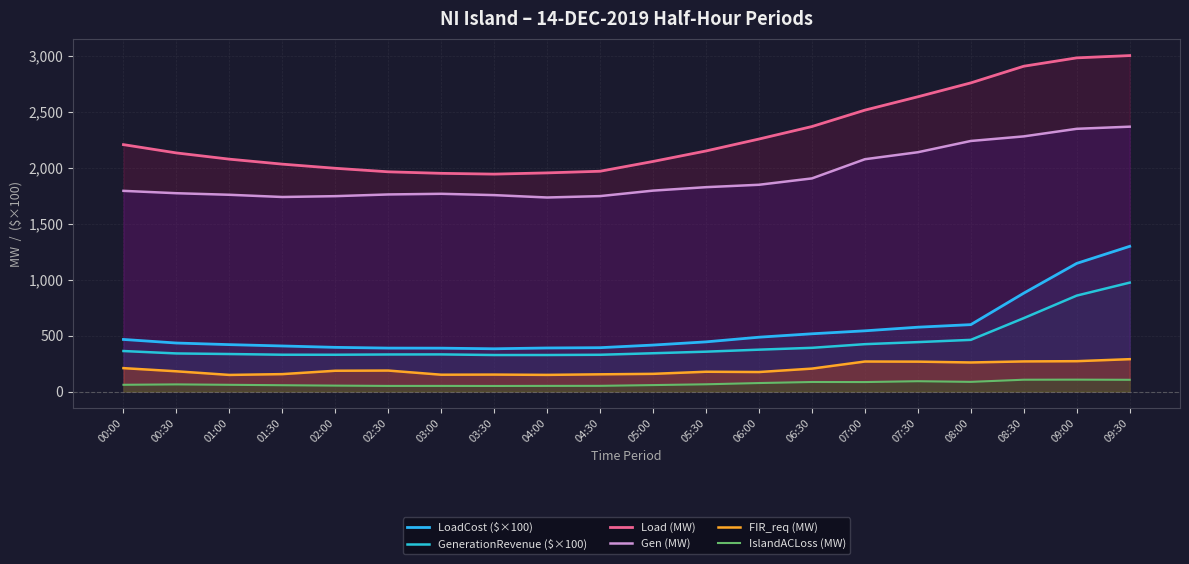

At which category is the sum across all series the highest?

09:30